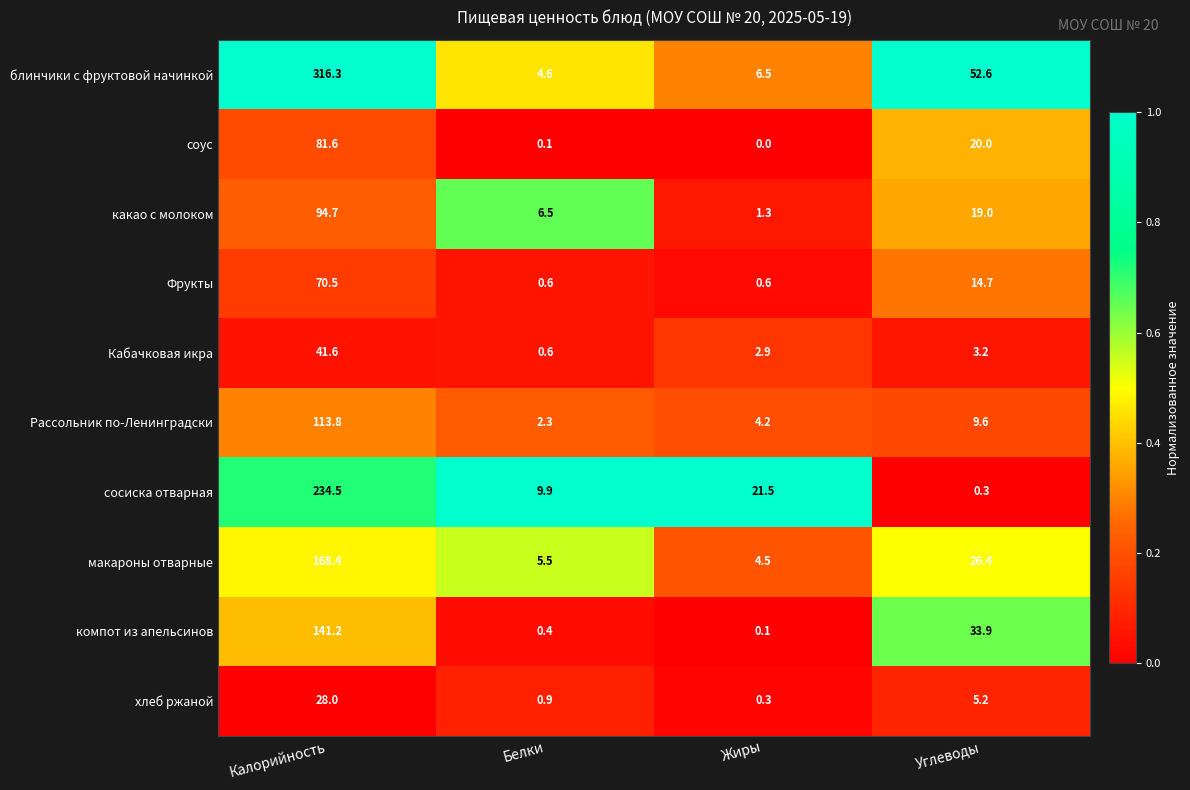

Which series has the largest range (max minus min)?

блинчики с фруктовой начинкой